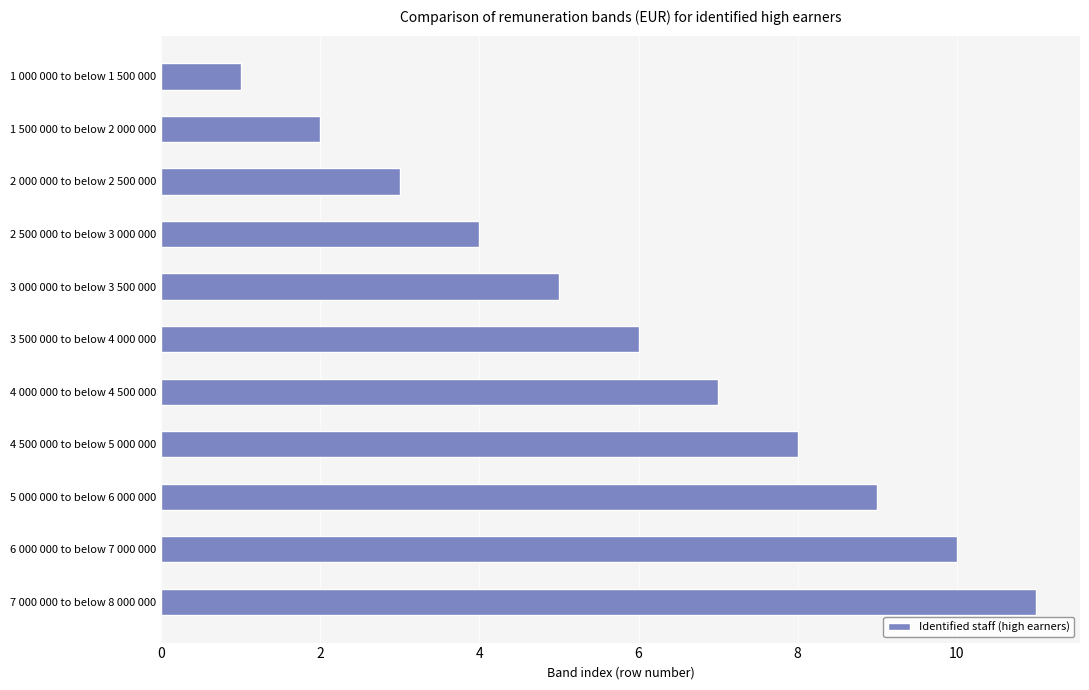

At which label is the value closest to 6?

3 500 000 to below 4 000 000